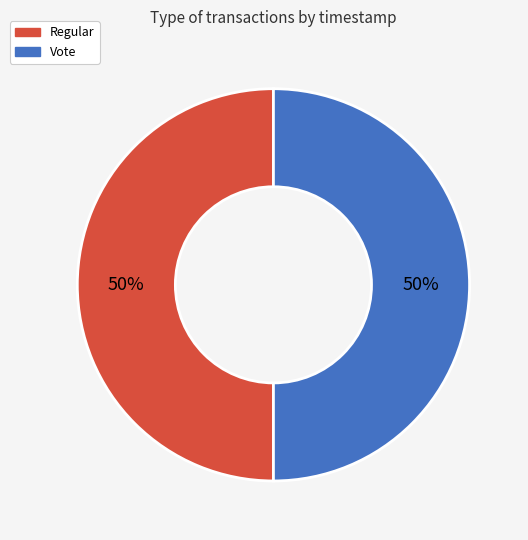

Approximately how many times larger is the value at Regular compared to Vote?

1.0